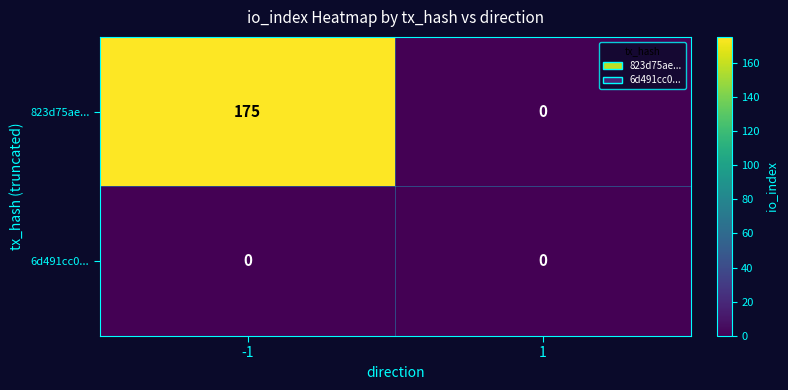

Which series has the largest total across all categories?

823d75ae...